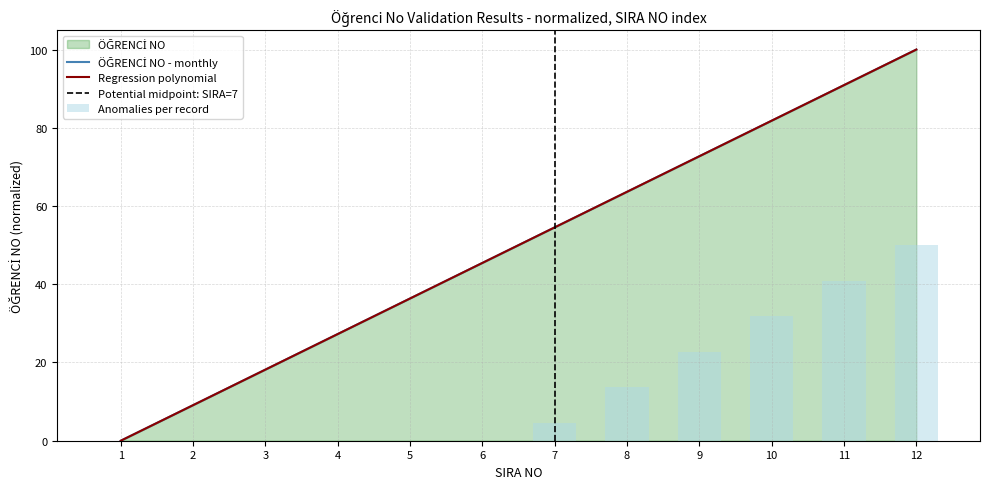

How many values are above zero?

11